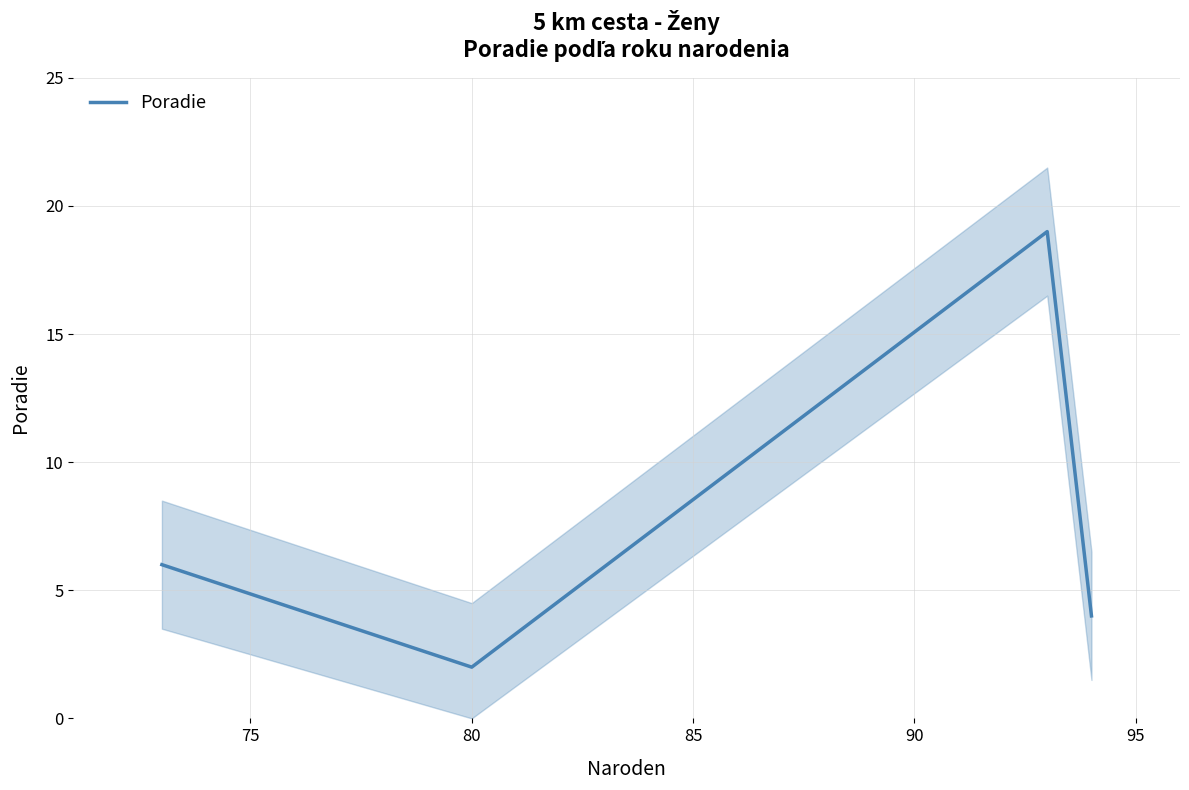

What is the value of the 4th point from the left?

4